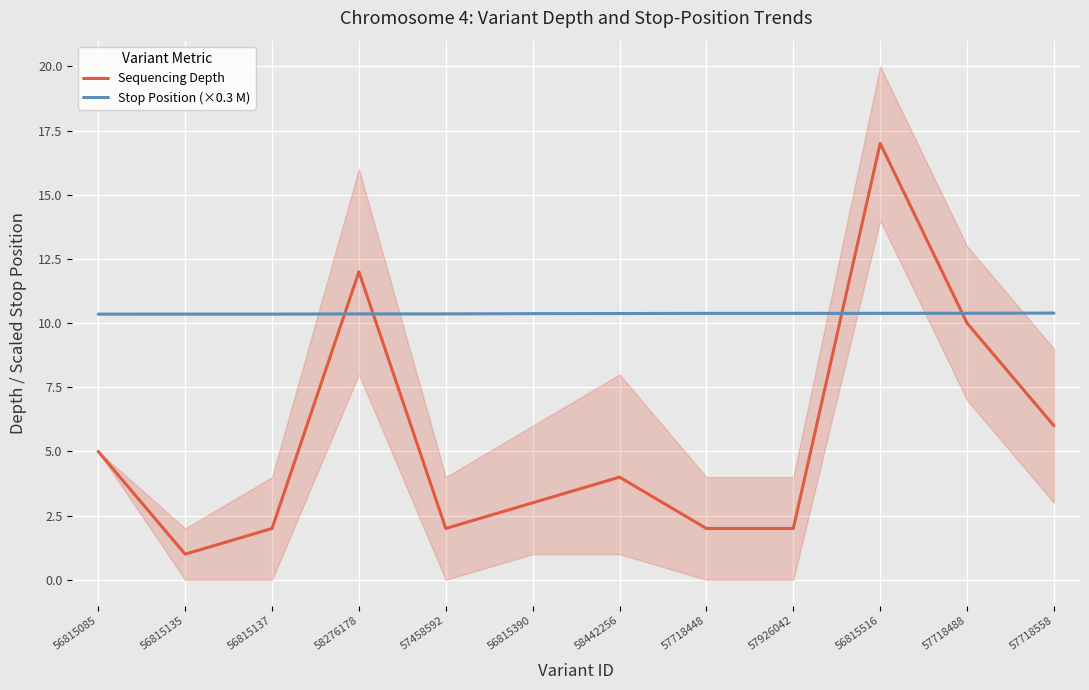

Rank the series at 58442256 from highest to lowest value.

Stop Position (×0.3 M), Sequencing Depth